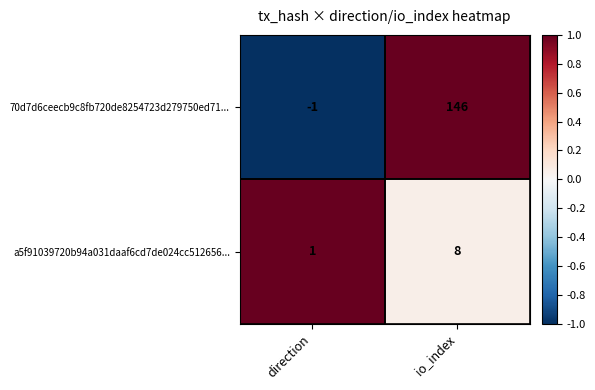

Is it true that a5f91039720b94a031daaf6cd7de024cc512656... equals 8 at io_index?

True